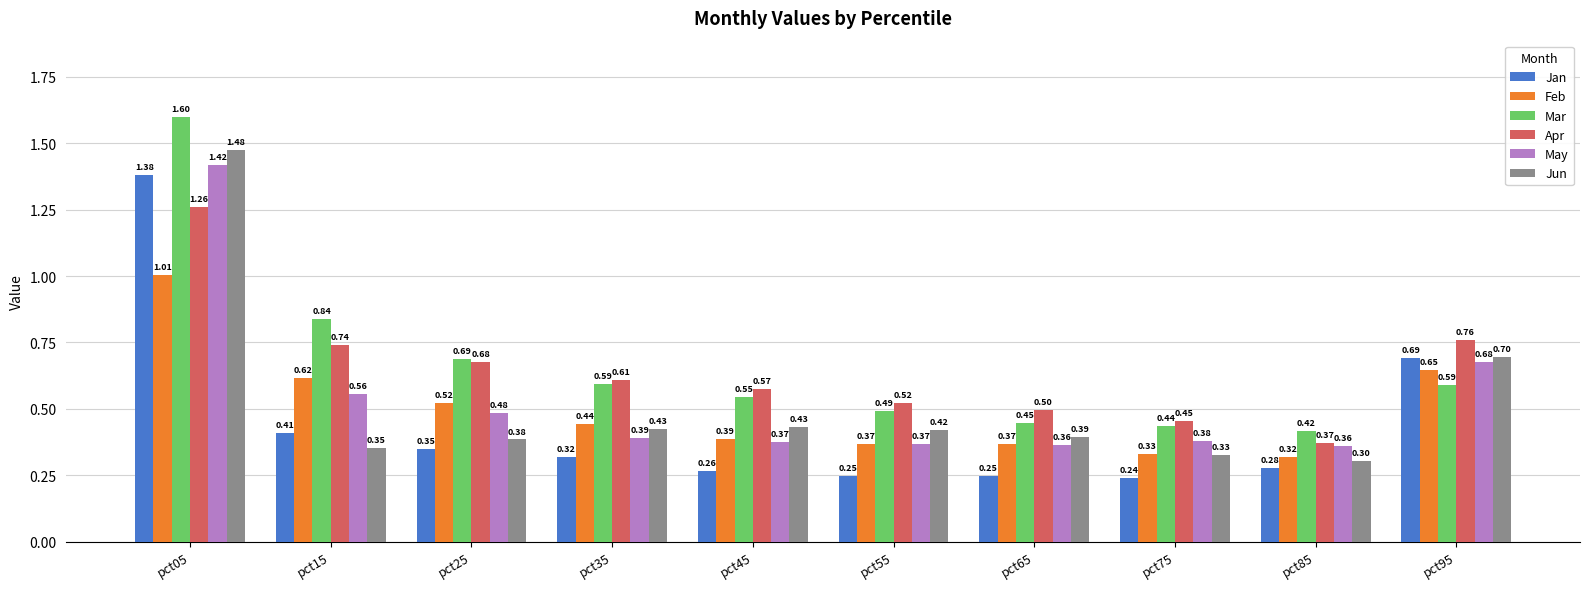

What is the average value of the Feb series?

0.5